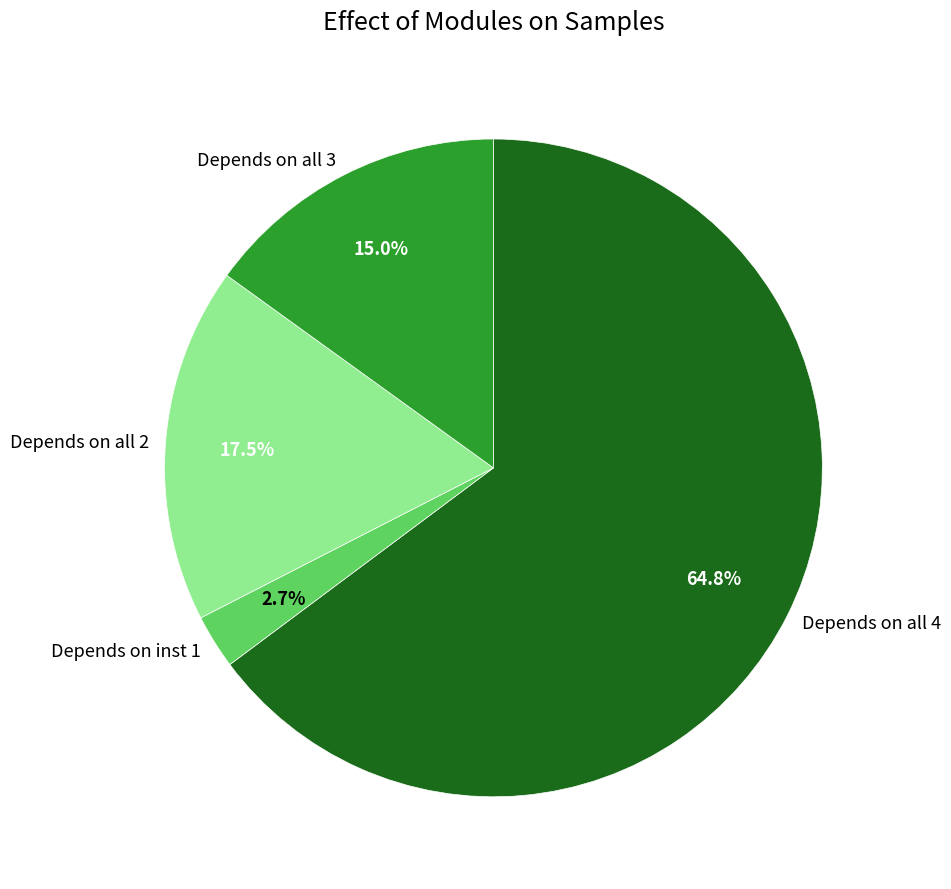

What is the smallest slice in the pie chart?

Depends on inst 1